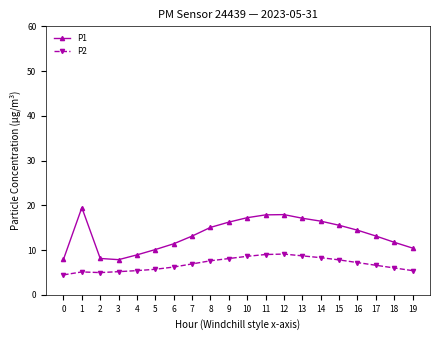

True or false: P2 and P1 cross at least once.

False